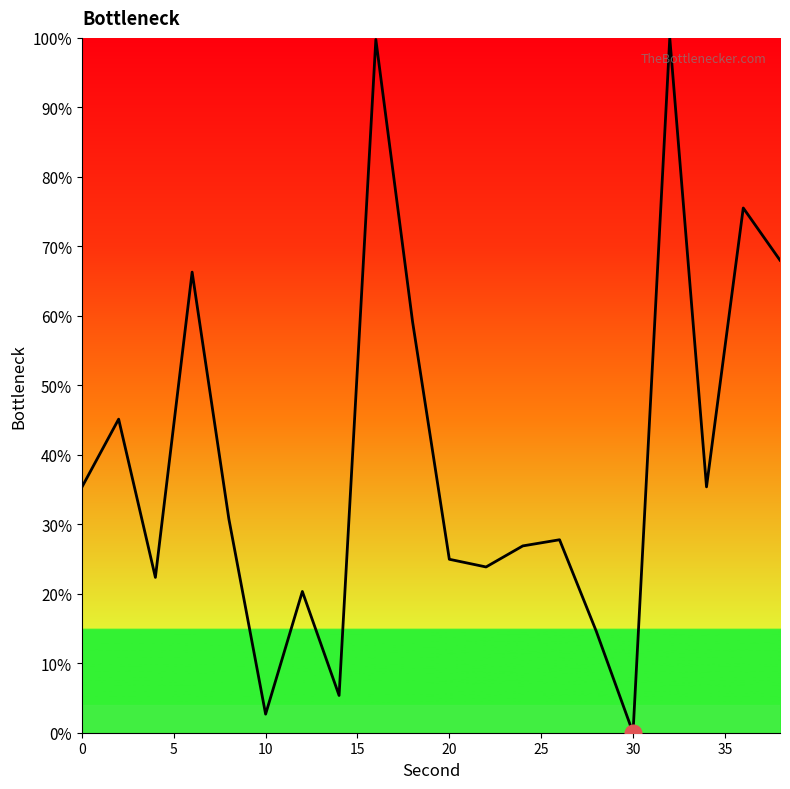

How many categories are shown in the chart?

20